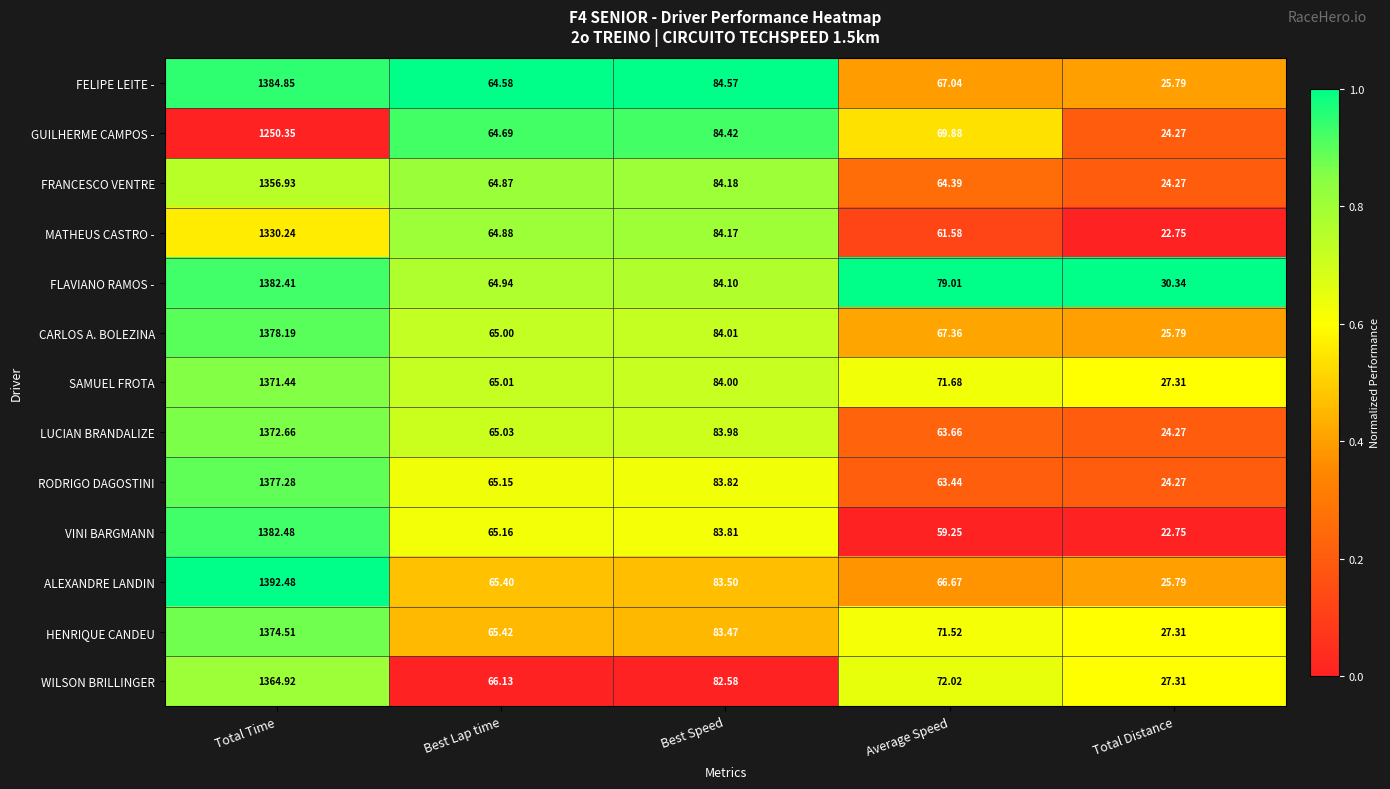

Which category has the highest value across all series?

Total Time